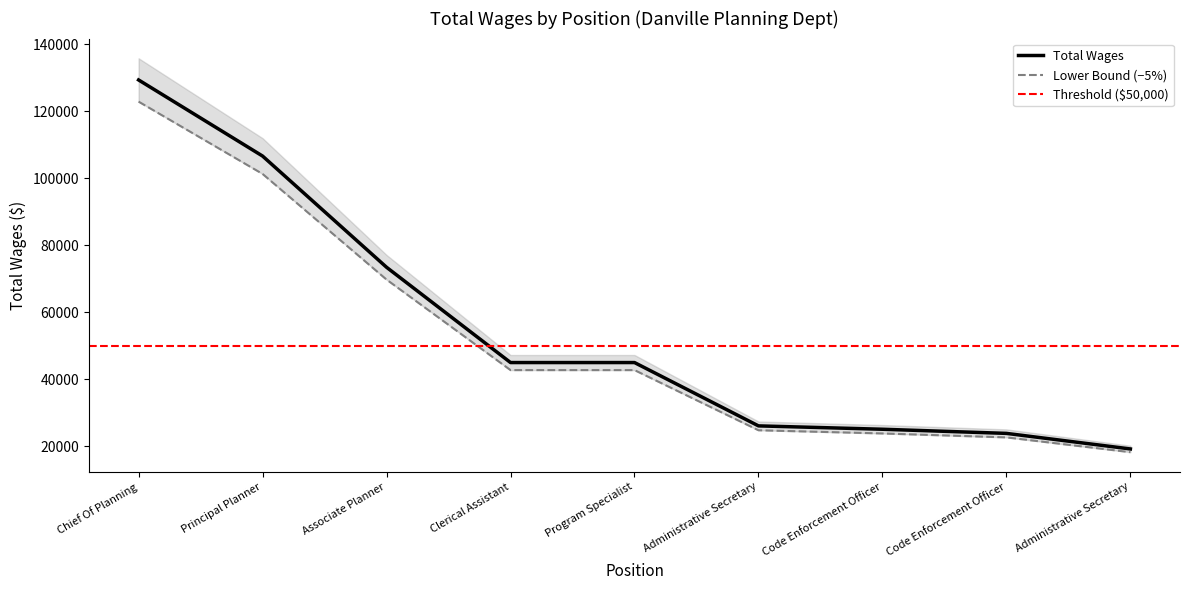

How many values are below 45045?

4